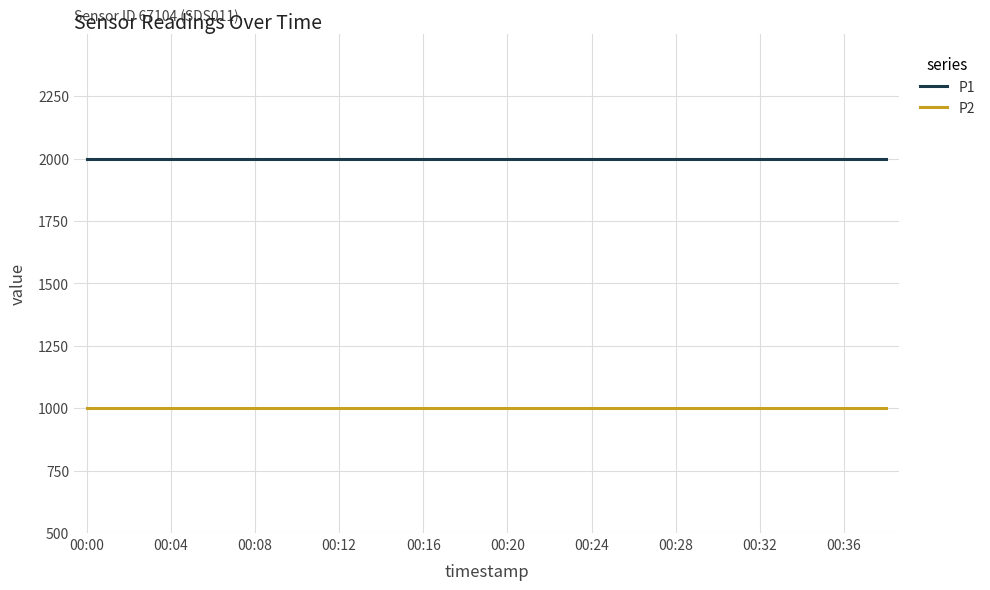

Which series has the largest total across all categories?

P1